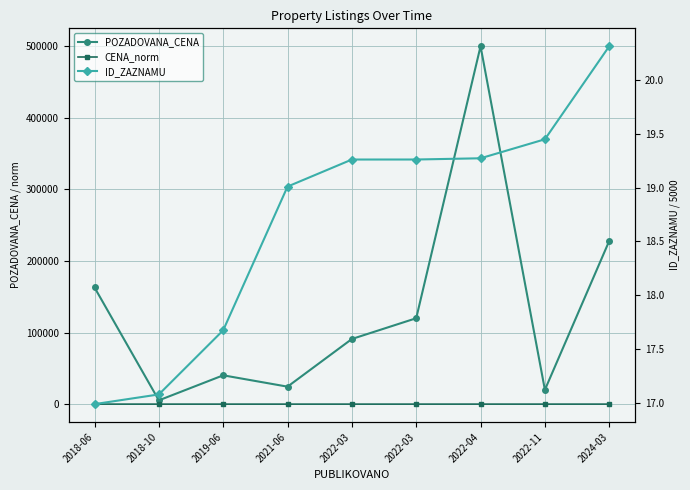

Where does the ID_ZAZNAMU series first go above 19?

2021-06